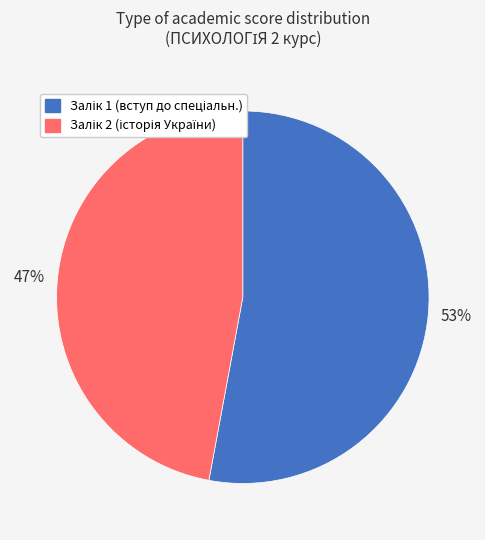

Is there a majority slice in this chart?

Yes